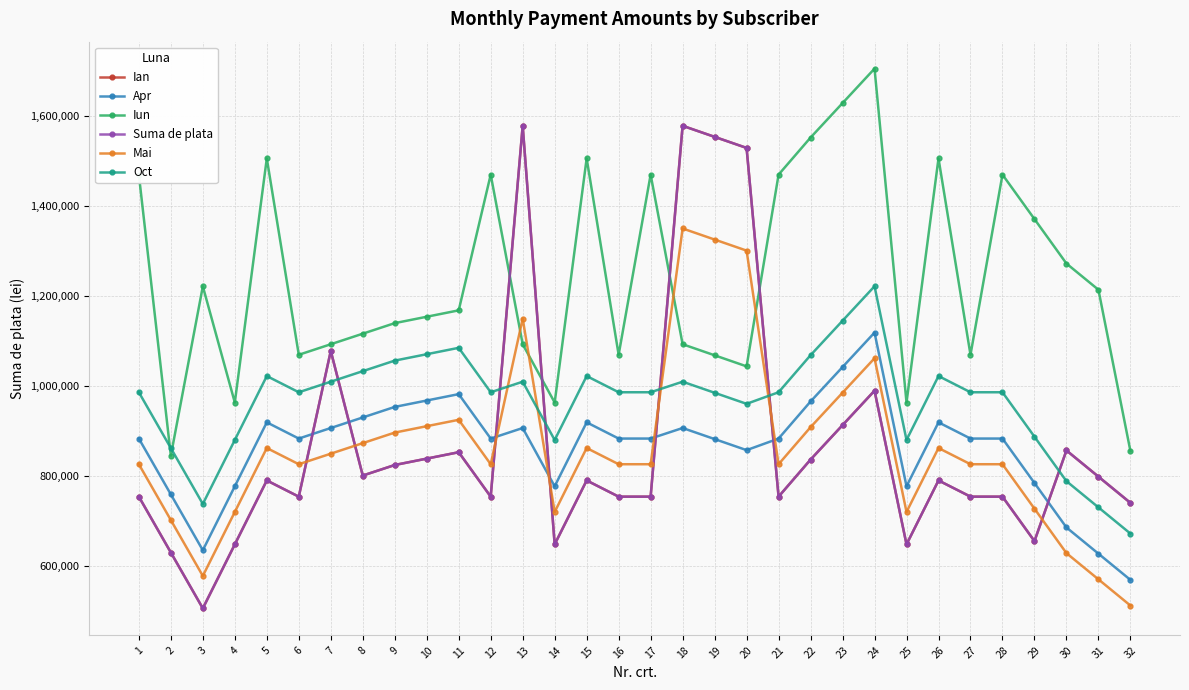

What is the sum of the Apr values at 28 and 25?

1660400